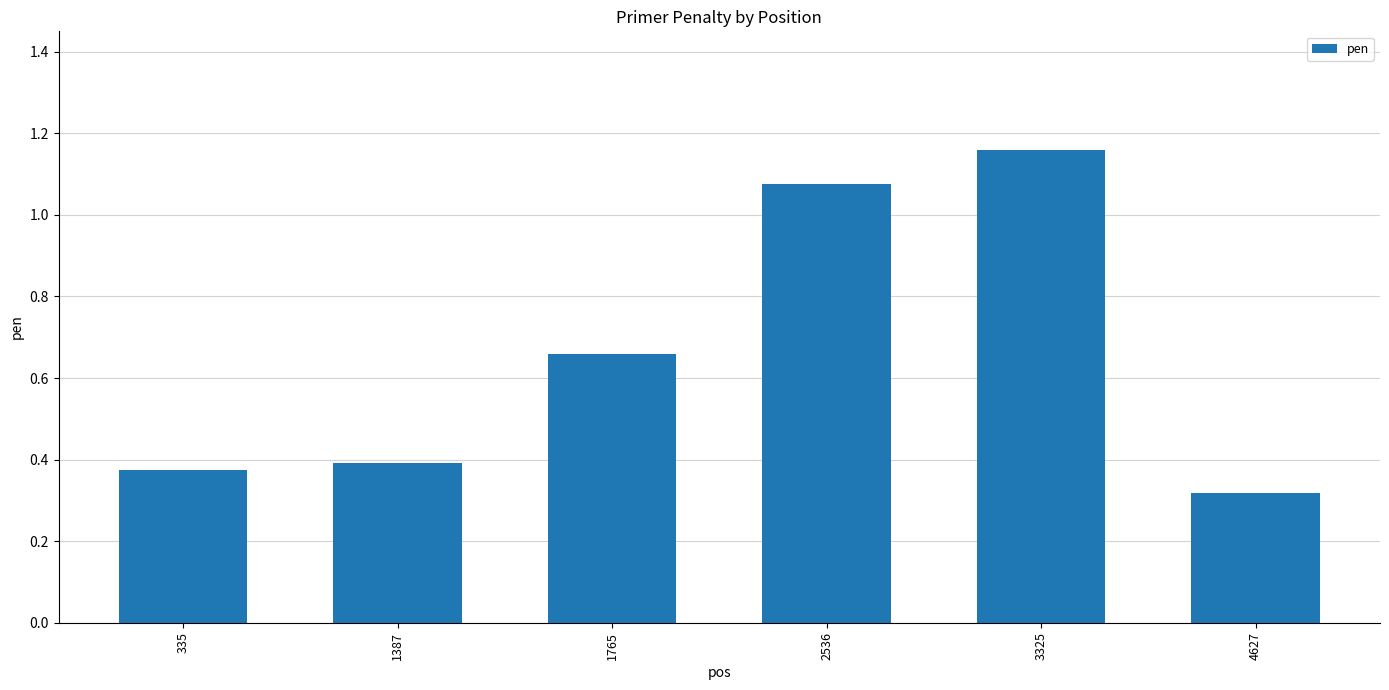

What is the sum of the values at 3325 and 335?

1.5